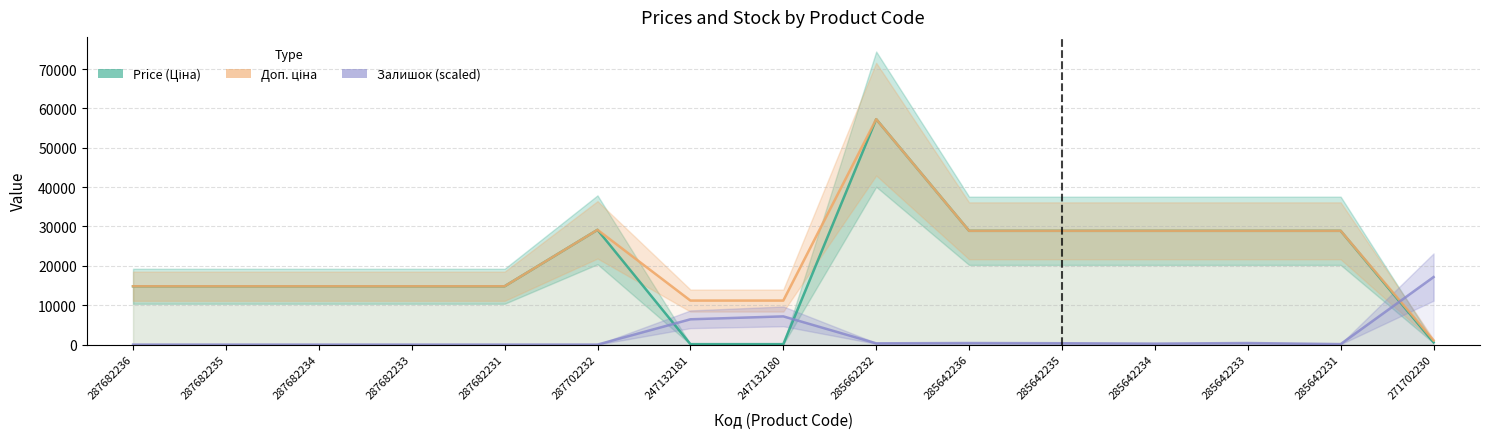

At which category is the sum across all series the highest?

285662232